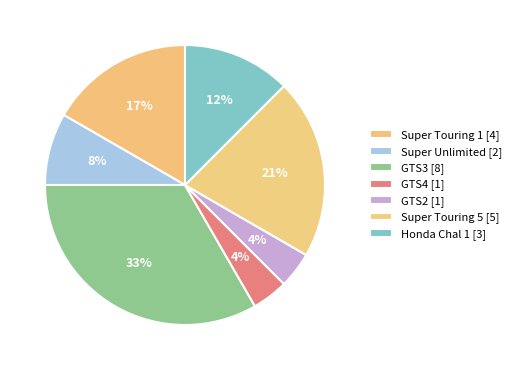

To the nearest percent, what is the average slice percentage?

14%